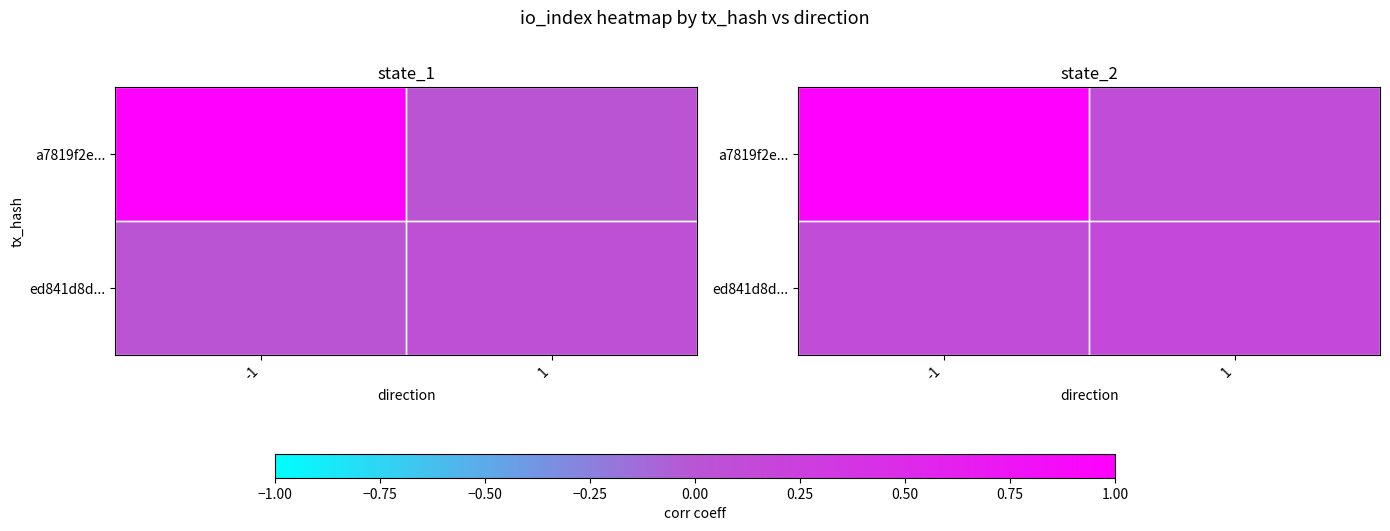

Count the number of data series in this chart.

2